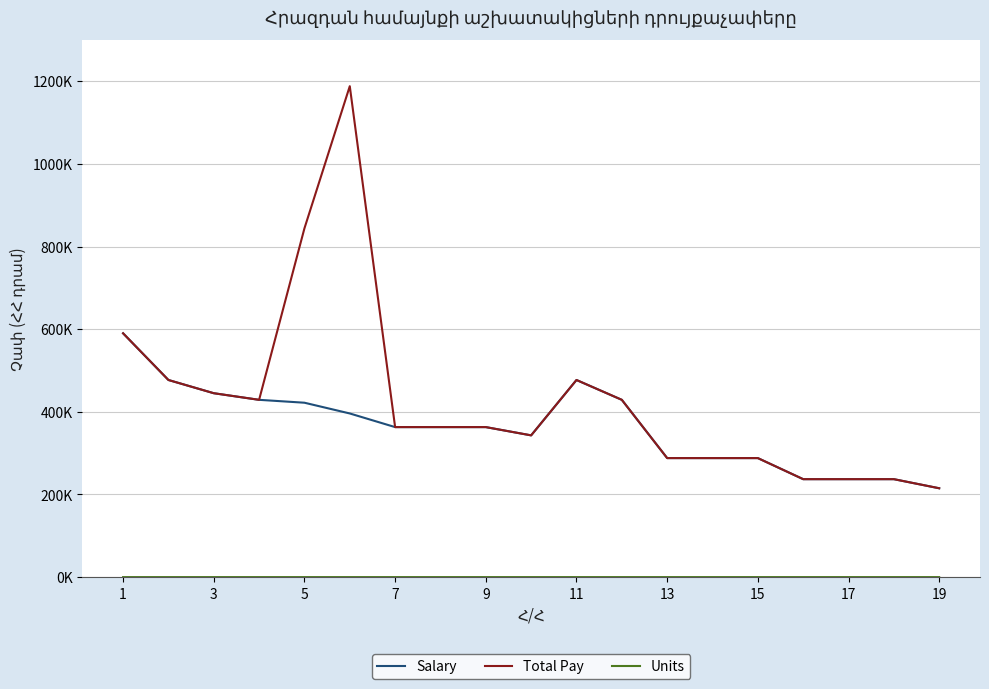

Does the chart have visible grid lines?

Yes